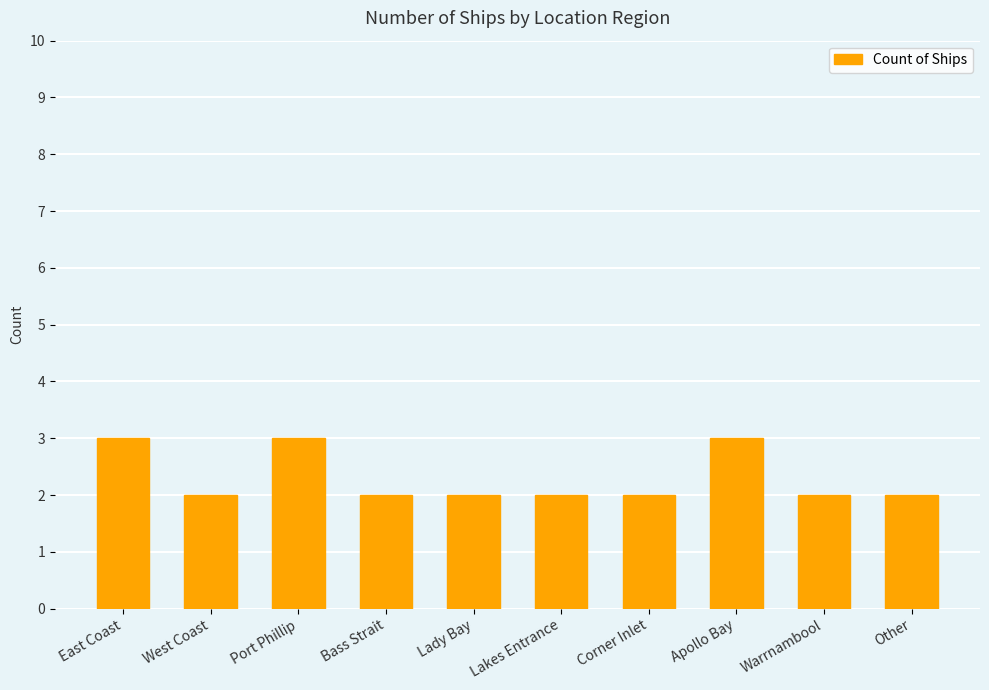

What is the difference between the maximum and minimum values?

1